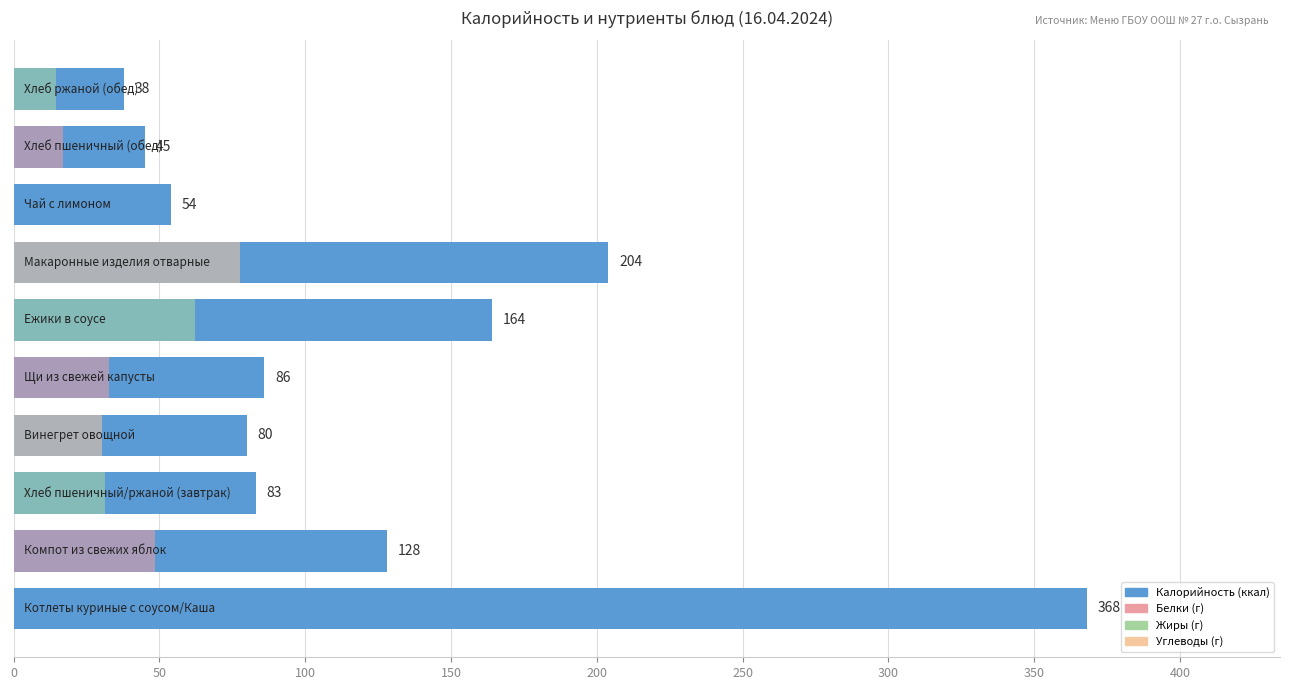

What is the value of the 6th bar from the left?

164